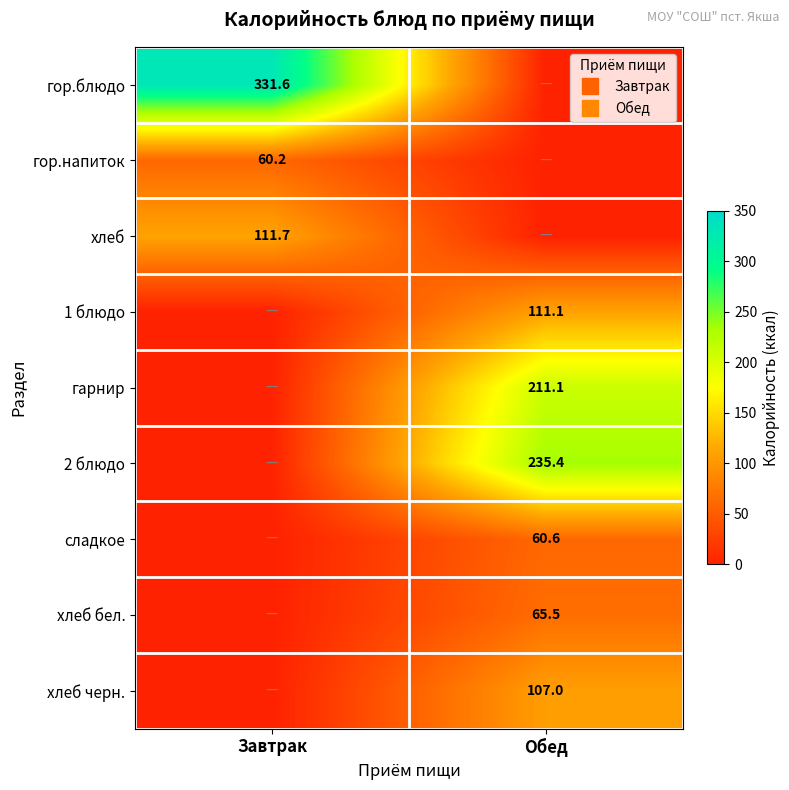

What is the greatest value displayed?

331.6